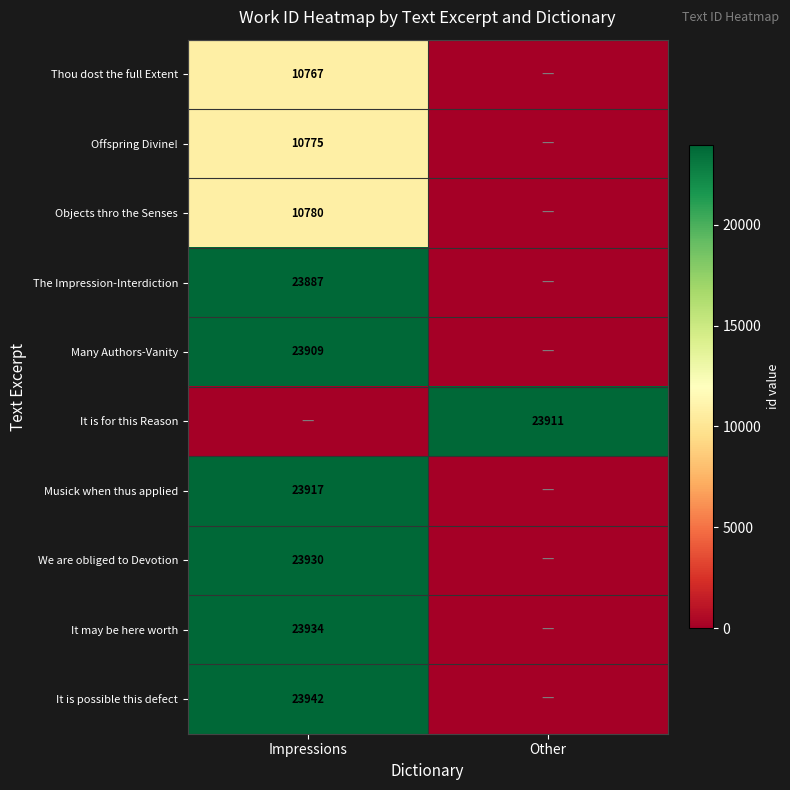

The value of Objects thro the Senses at Impressions is 3539. True or false?

False